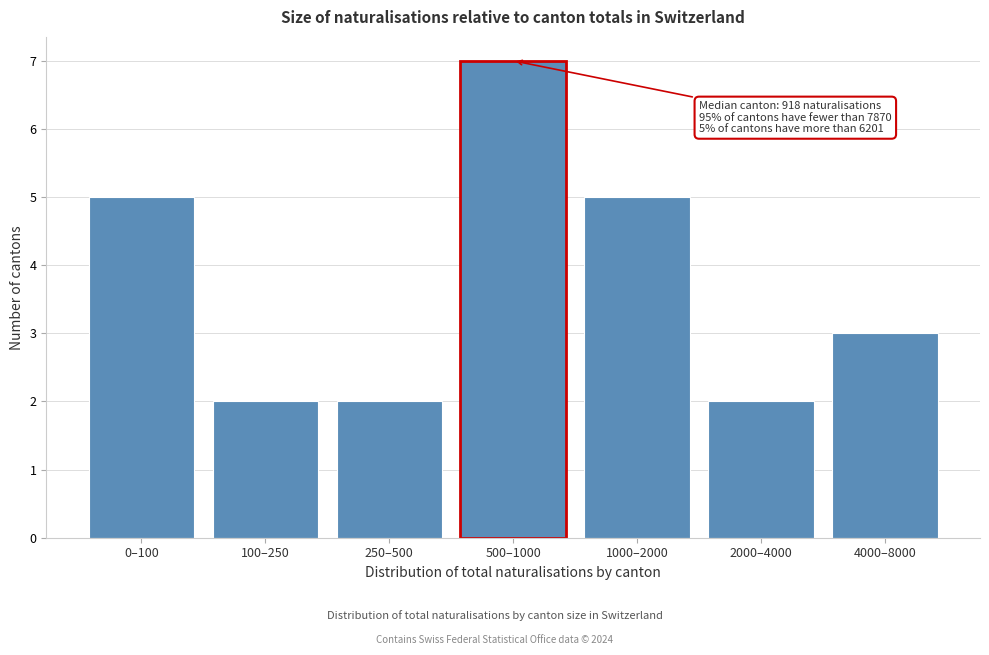

Reading right to left, extract all data points from this chart.

4000–8000=3	2000–4000=2	1000–2000=5	500–1000=7	250–500=2	100–250=2	0–100=5